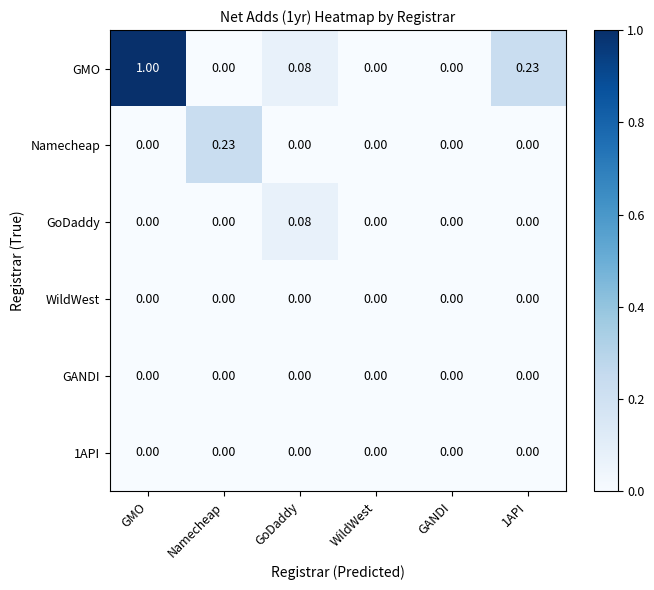

Which series has the widest spread of values?

GMO